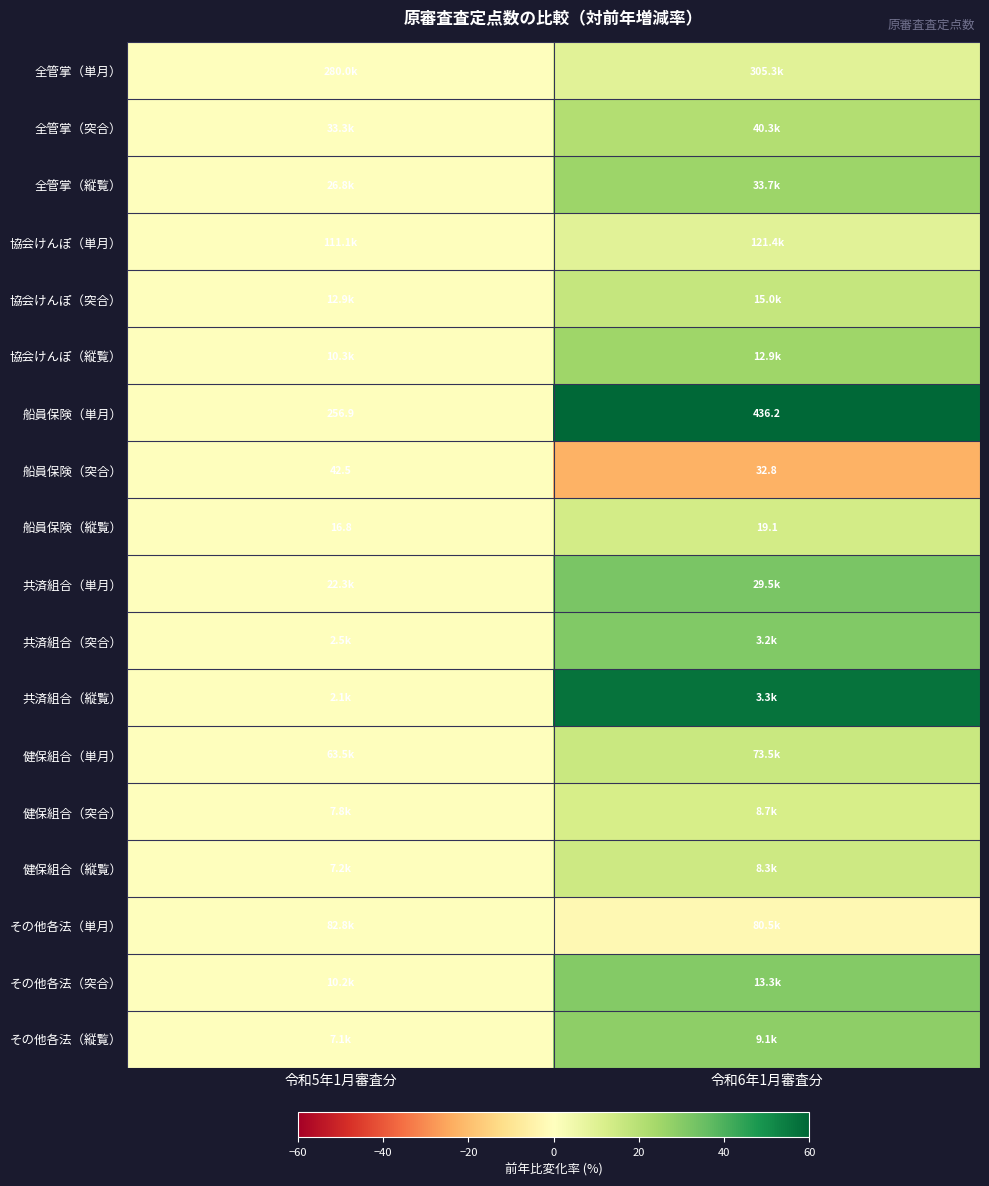

At how many categories does at least one series exceed 26?

1